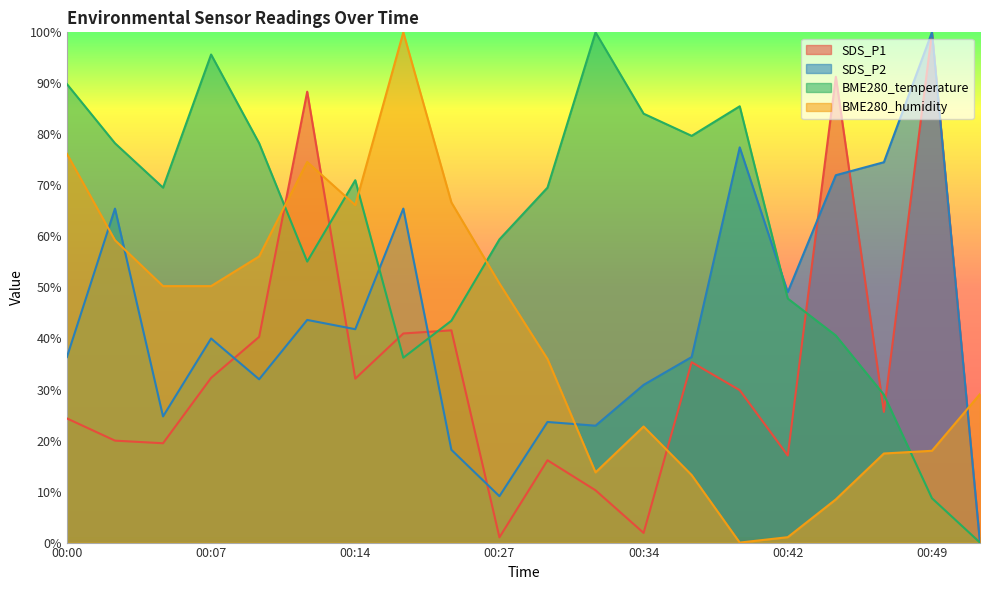

List the series in order of their peak value, lowest first.

BME280_temperature, BME280_humidity, SDS_P2, SDS_P1